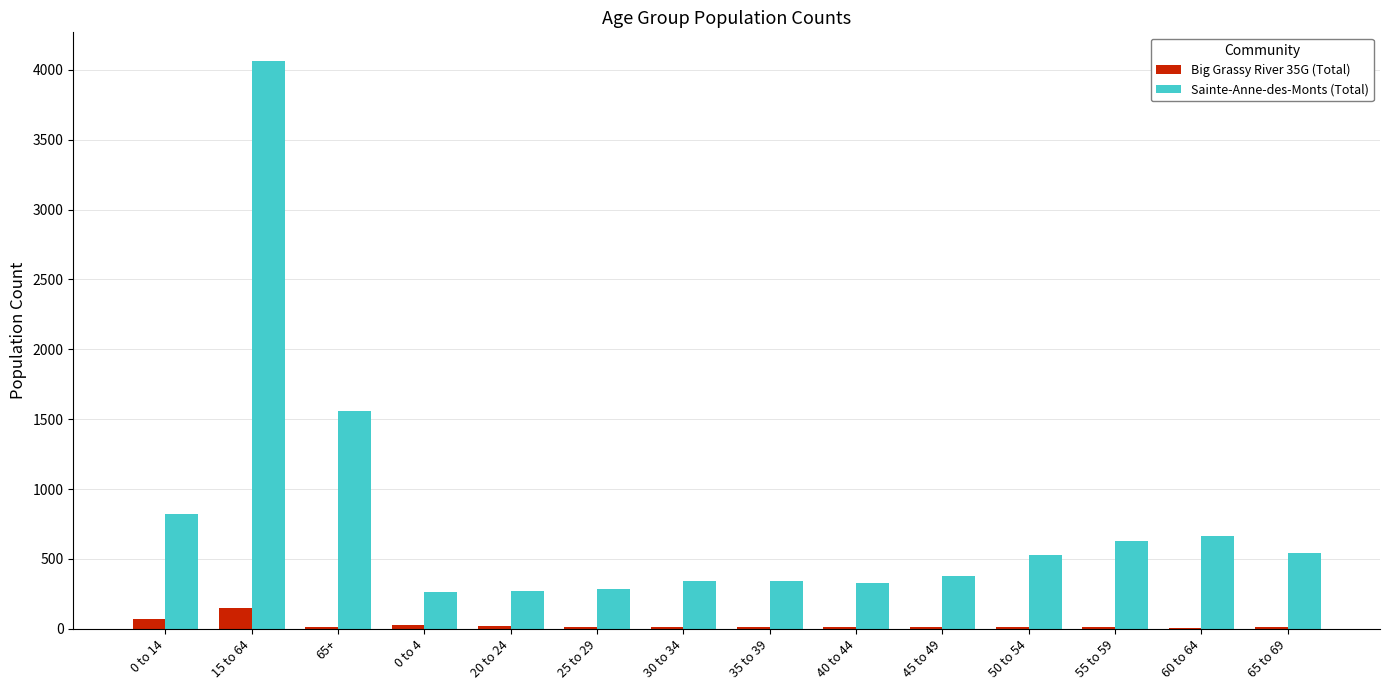

Where is Sainte-Anne-des-Monts (Total) nearest to the value 2165?

65+